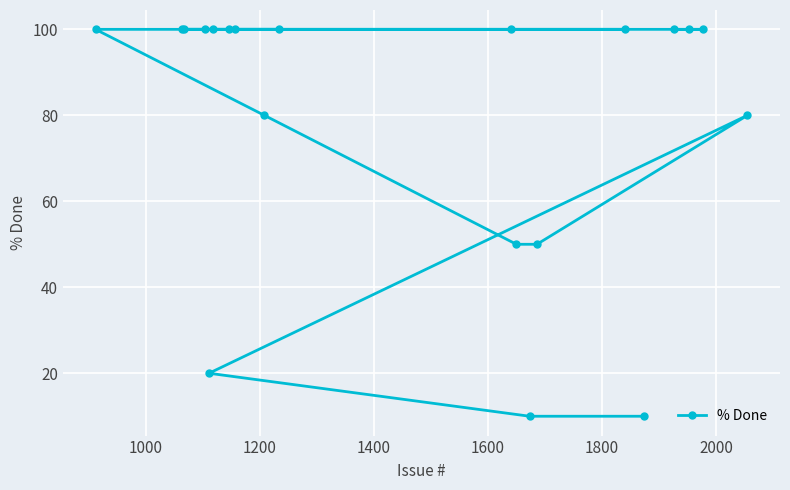

What is the greatest value displayed?

100